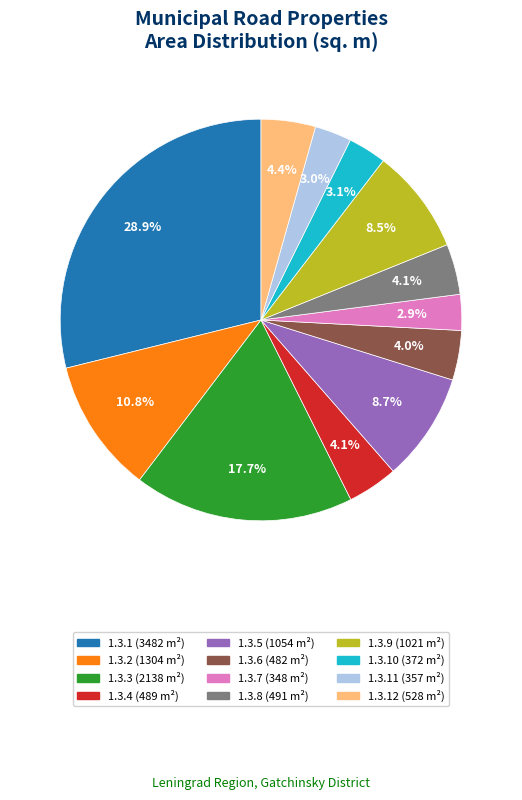

Is there a majority slice in this chart?

No